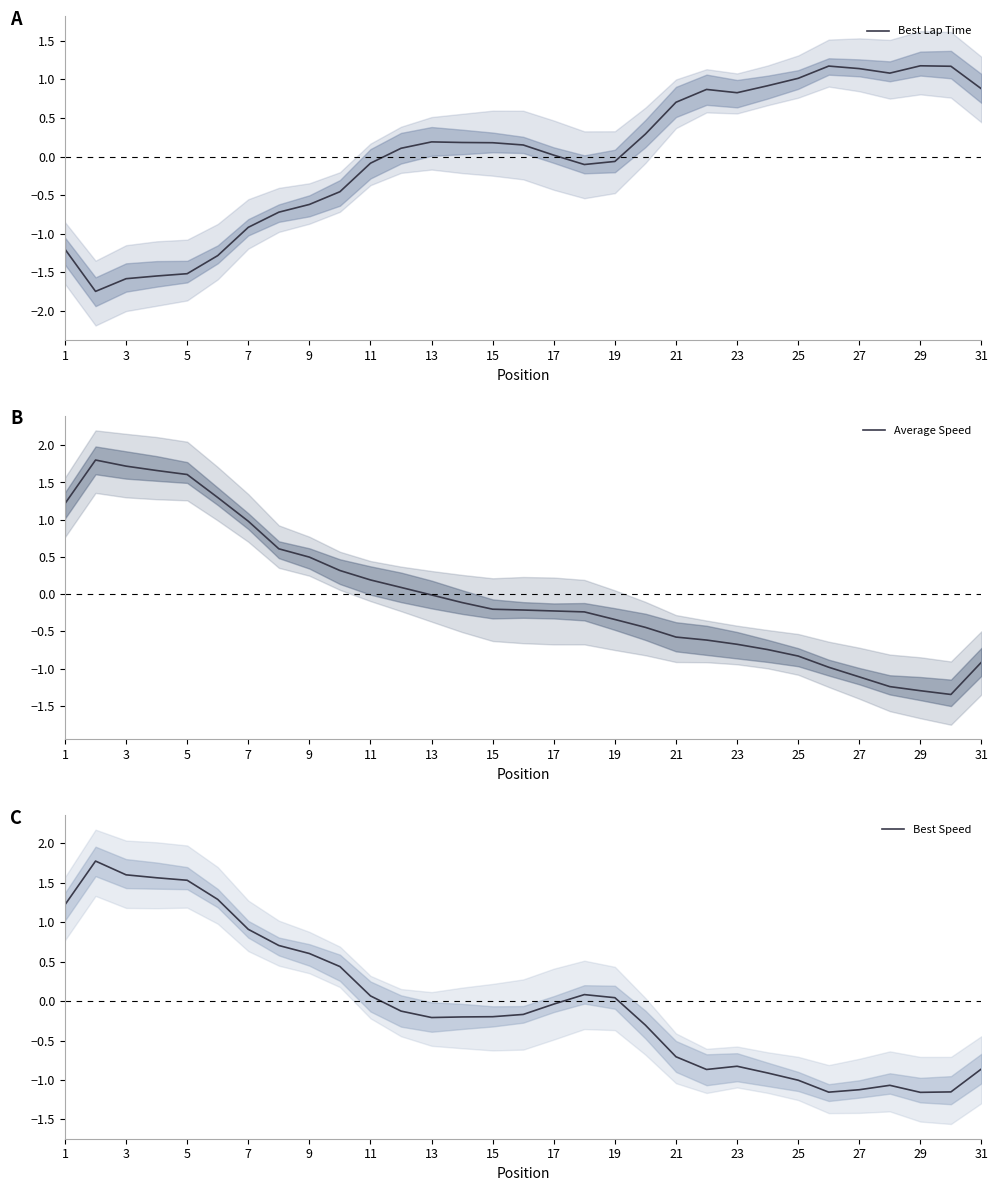

True or false: Best Speed has more than 0 points higher than both neighbors.

True